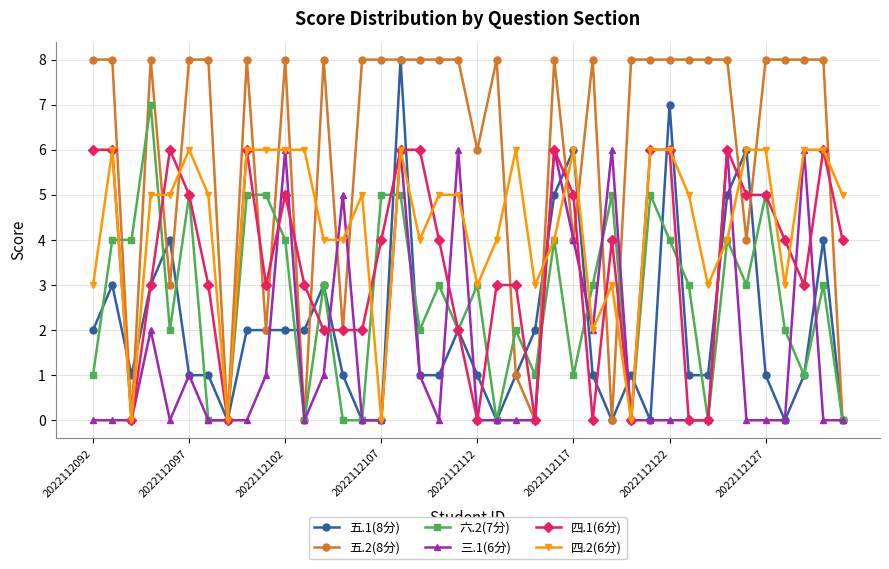

What is the sum of all 三.1(6分) values?

59